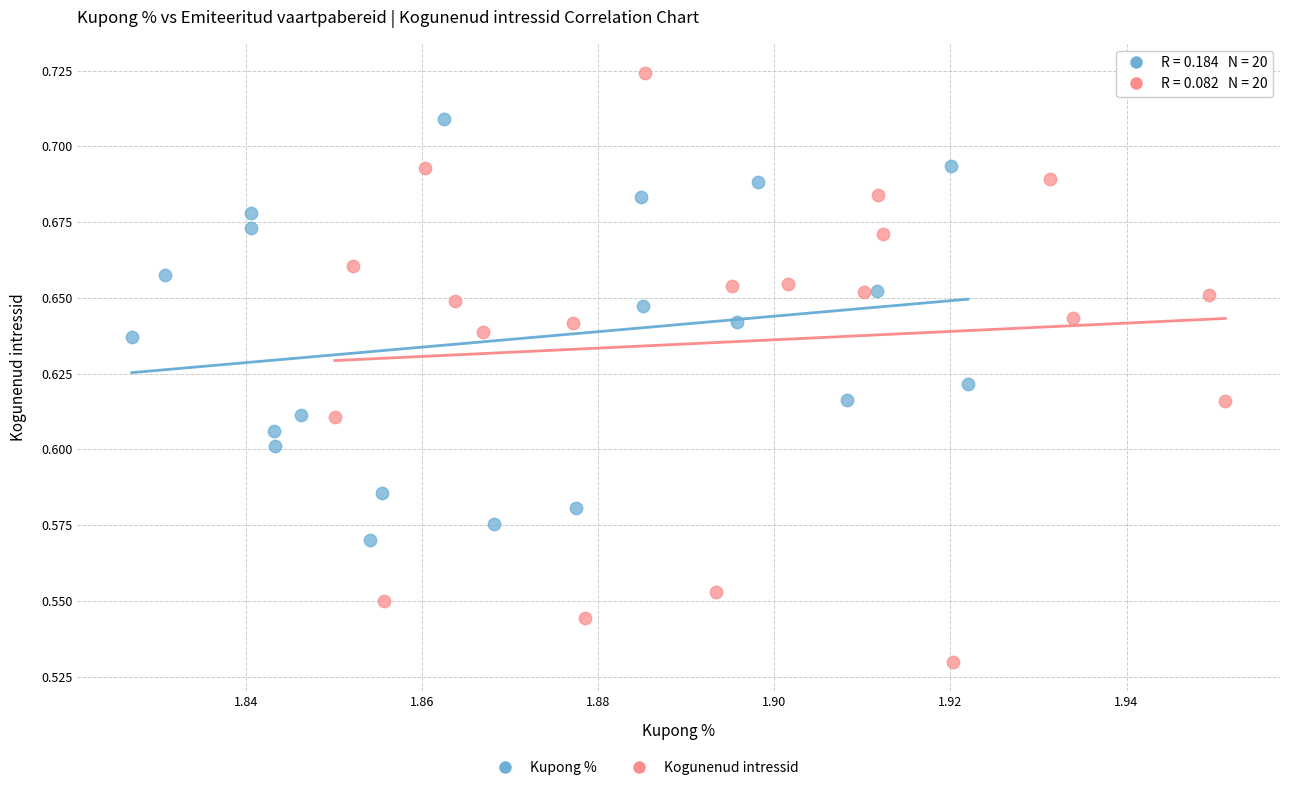

Which series contains the highest Y value?

Kogunenud intressid